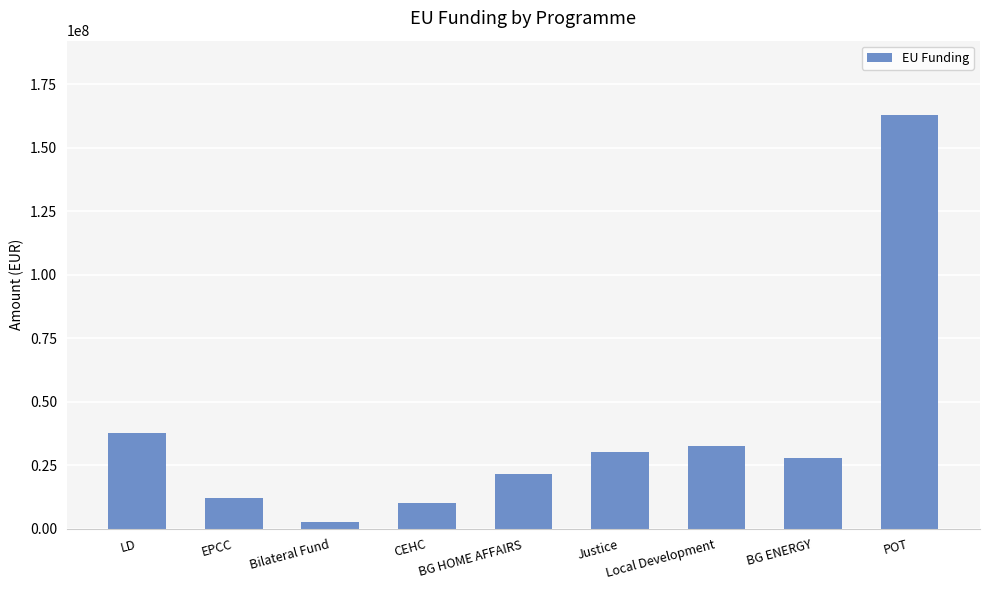

What is the label of the 2nd bar from the left?

EPCC